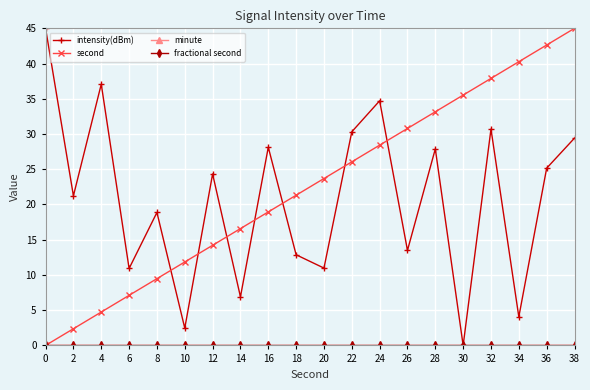

Which series has the widest spread of values?

intensity(dBm)